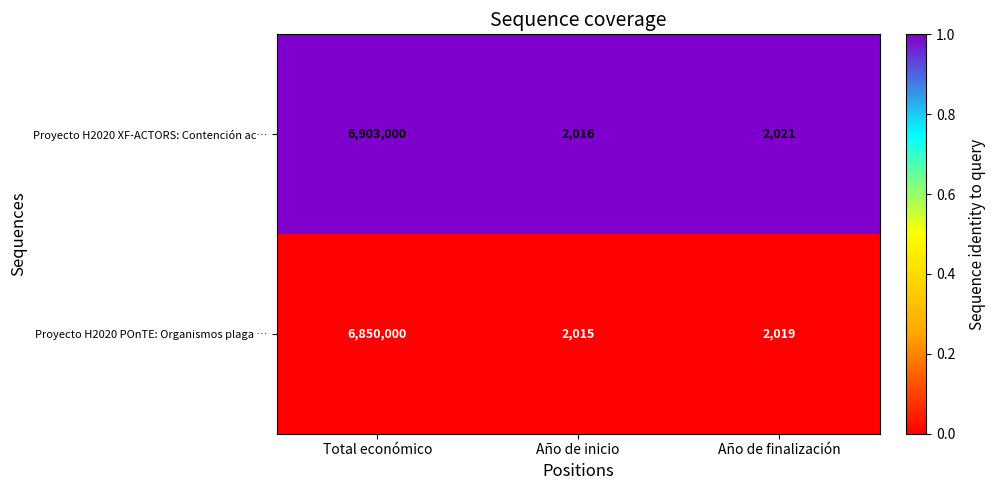

What is the total value across all series at Año de finalización?

4040